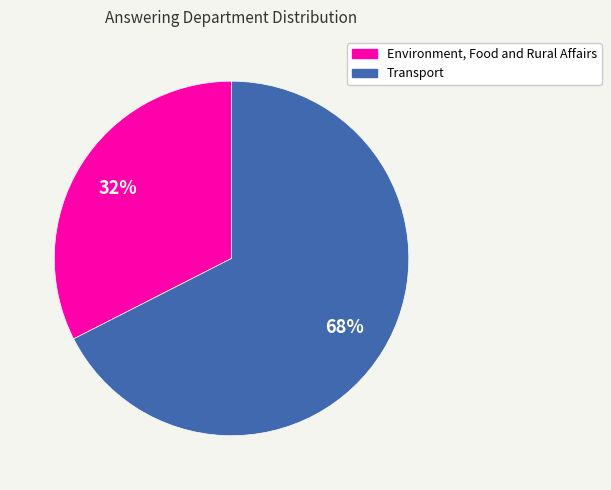

To the nearest percent, what is the combined percentage of Transport and Environment, Food and Rural Affairs?

100%